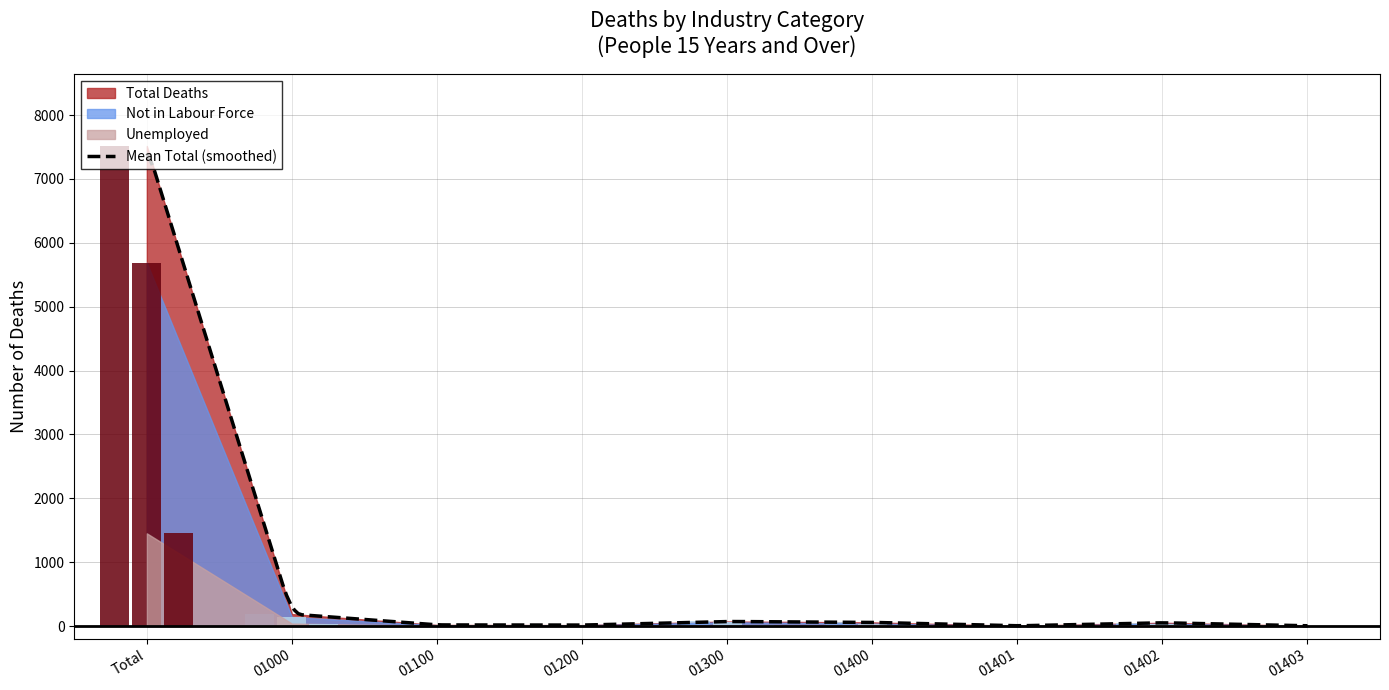

Which category has the lowest value in the Not in Labour Force series?

01401